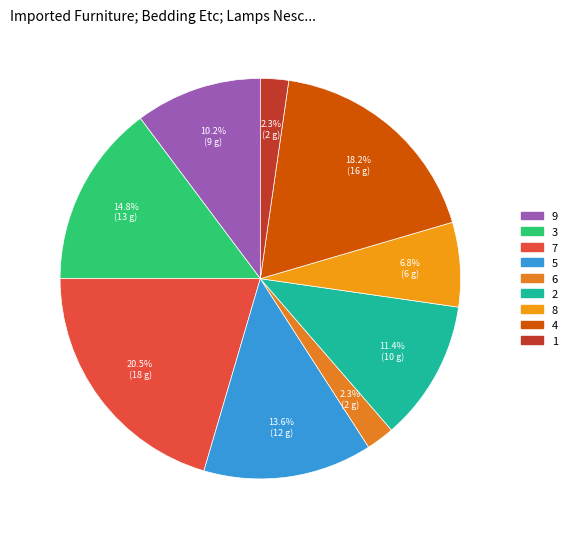

Does any single category account for the majority?

No